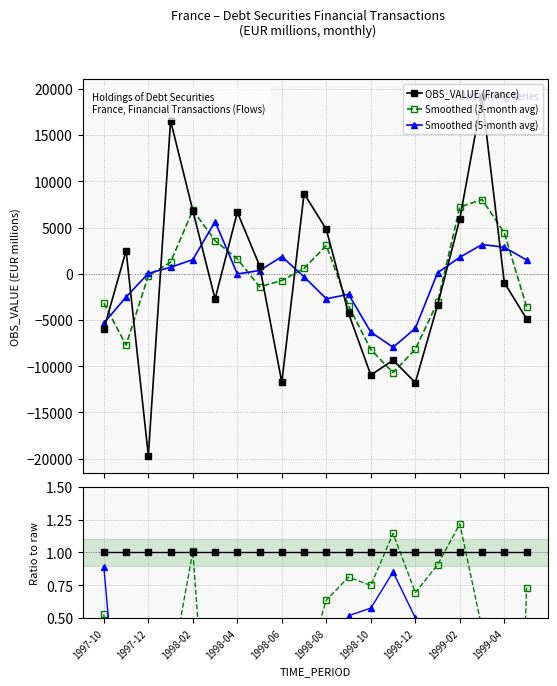

Does the chart have visible grid lines?

Yes